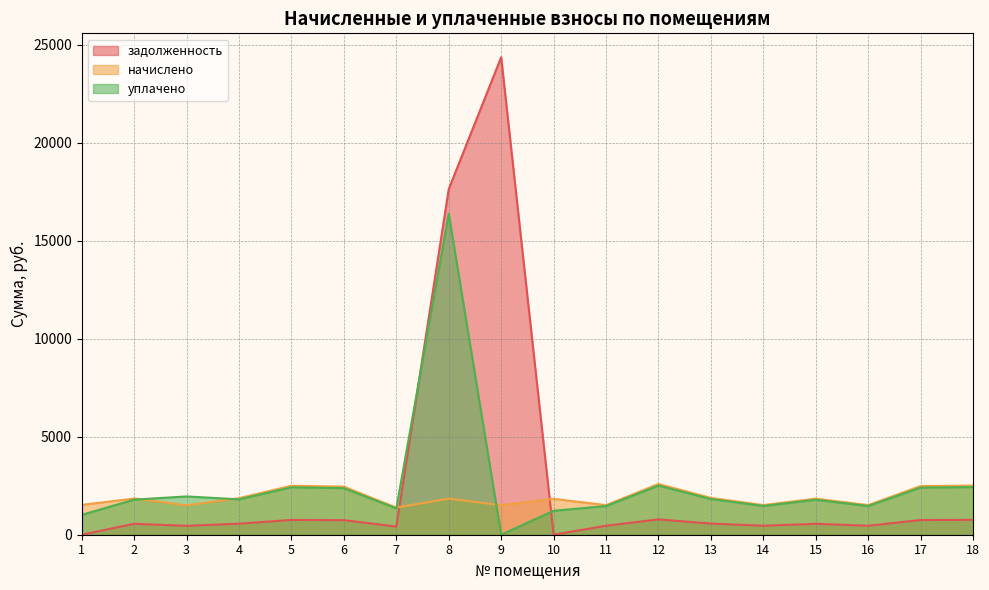

Between 8 and 15, which is larger?

8